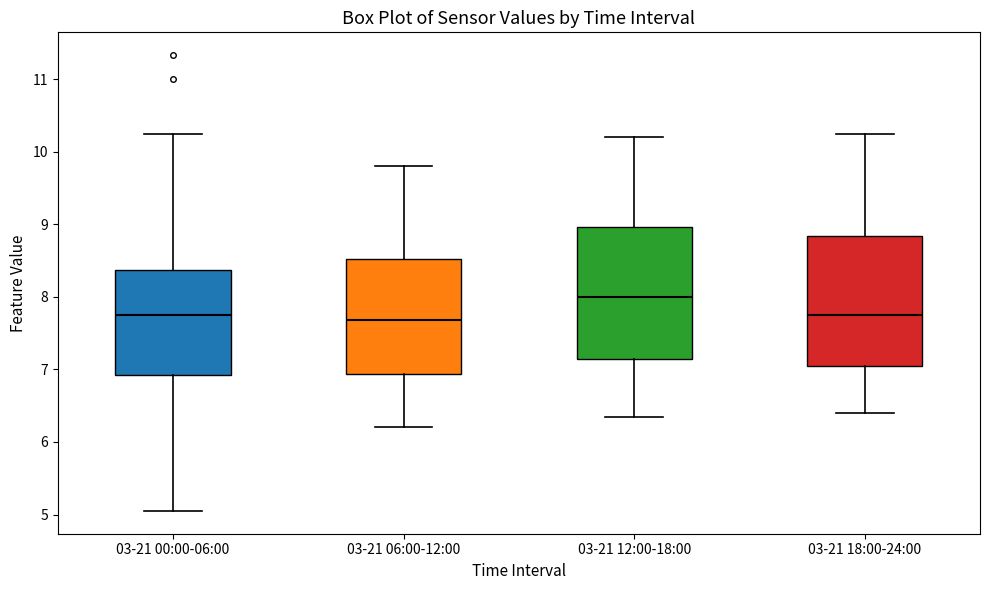

Reading left to right, transcribe this box plot: for each box, give where its median line is, the range the box spans, and where its two whiskers end, as read against the y-axis. The values are not printed on the chart, so give them approximately, as read against the axis.

03-21 00:00-06:00: median 7.8, box 6.9 to 8.4, whiskers 5.1 to 10.3
03-21 06:00-12:00: median 7.7, box 6.9 to 8.5, whiskers 6.2 to 9.8
03-21 12:00-18:00: median 8.0, box 7.1 to 9.0, whiskers 6.4 to 10.2
03-21 18:00-24:00: median 7.8, box 7.1 to 8.8, whiskers 6.4 to 10.3